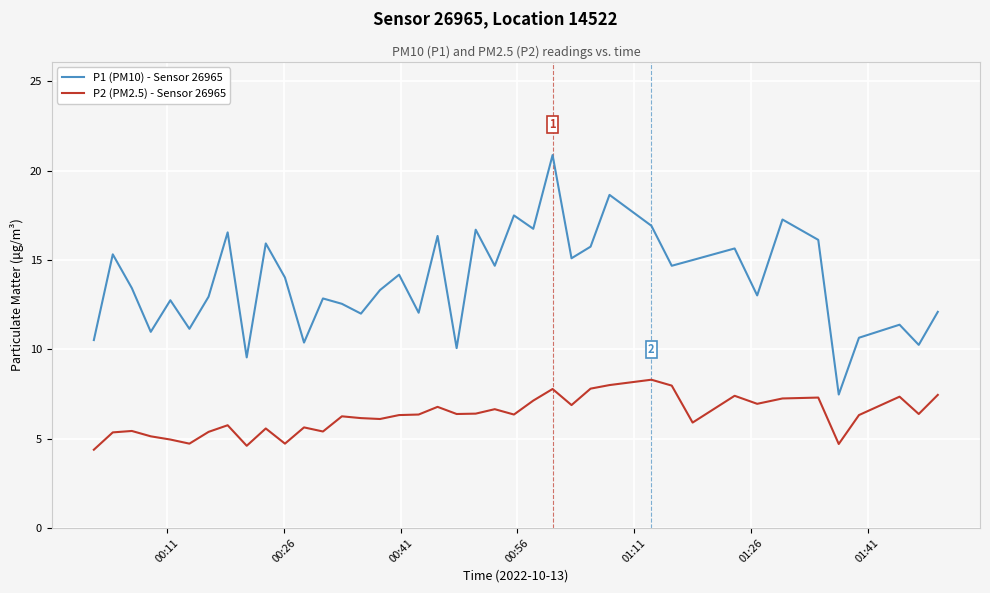

What is the difference between the maximum and minimum values in the P2 (PM2.5) - Sensor 26965 series?

3.9